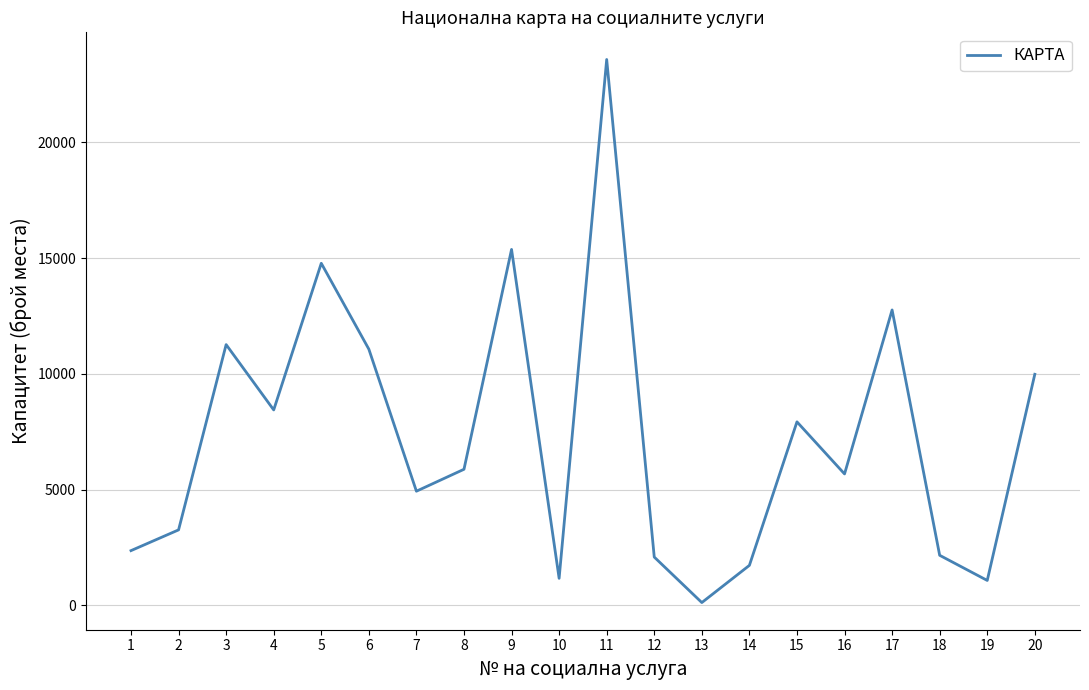

What is the change in value from 1 to 19?

-1288